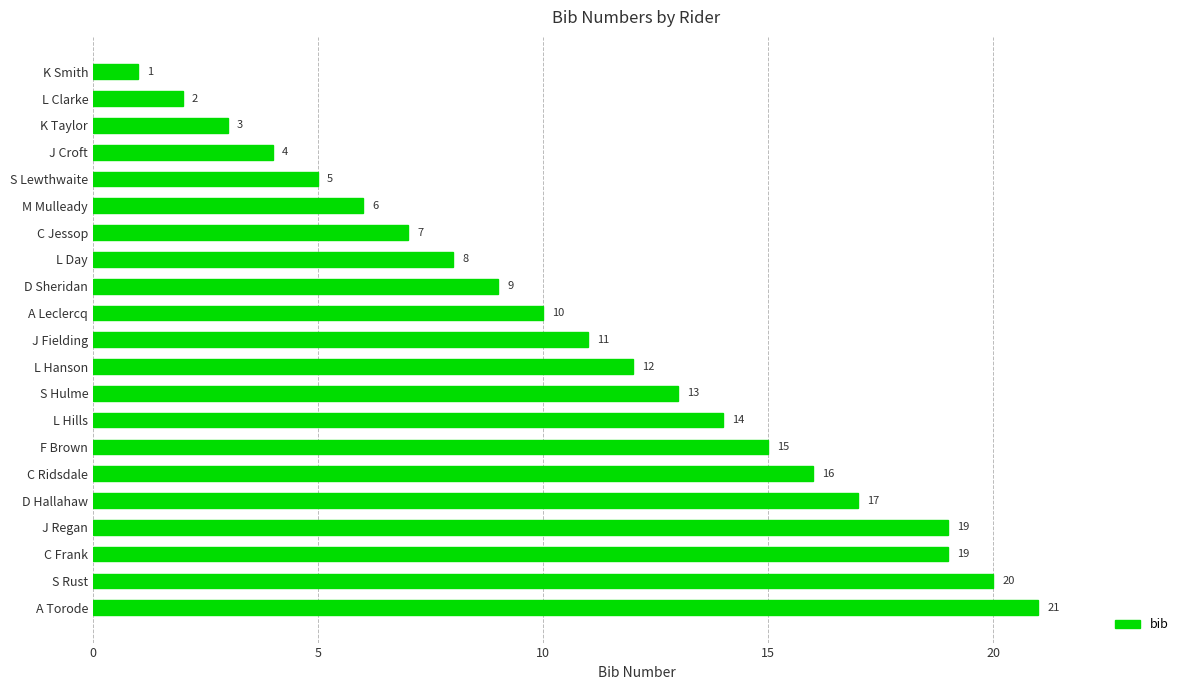

Are the bars grouped side by side (vs. stacked)?

No